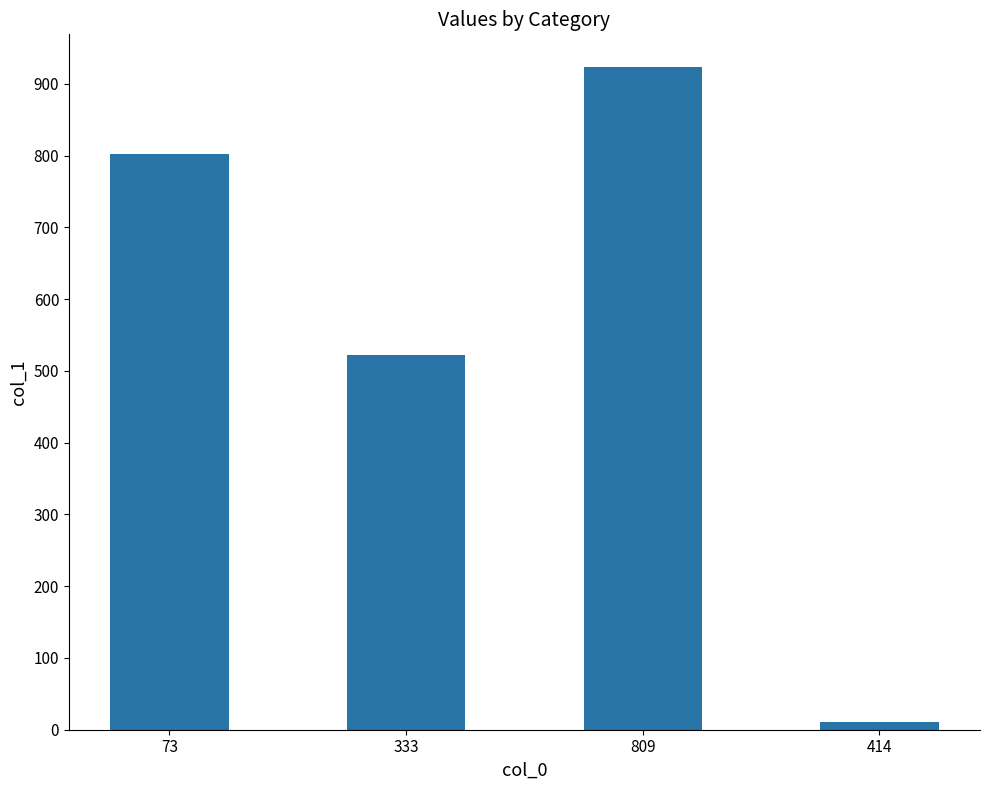

Rank the categories by value from lowest to highest.

414, 333, 73, 809